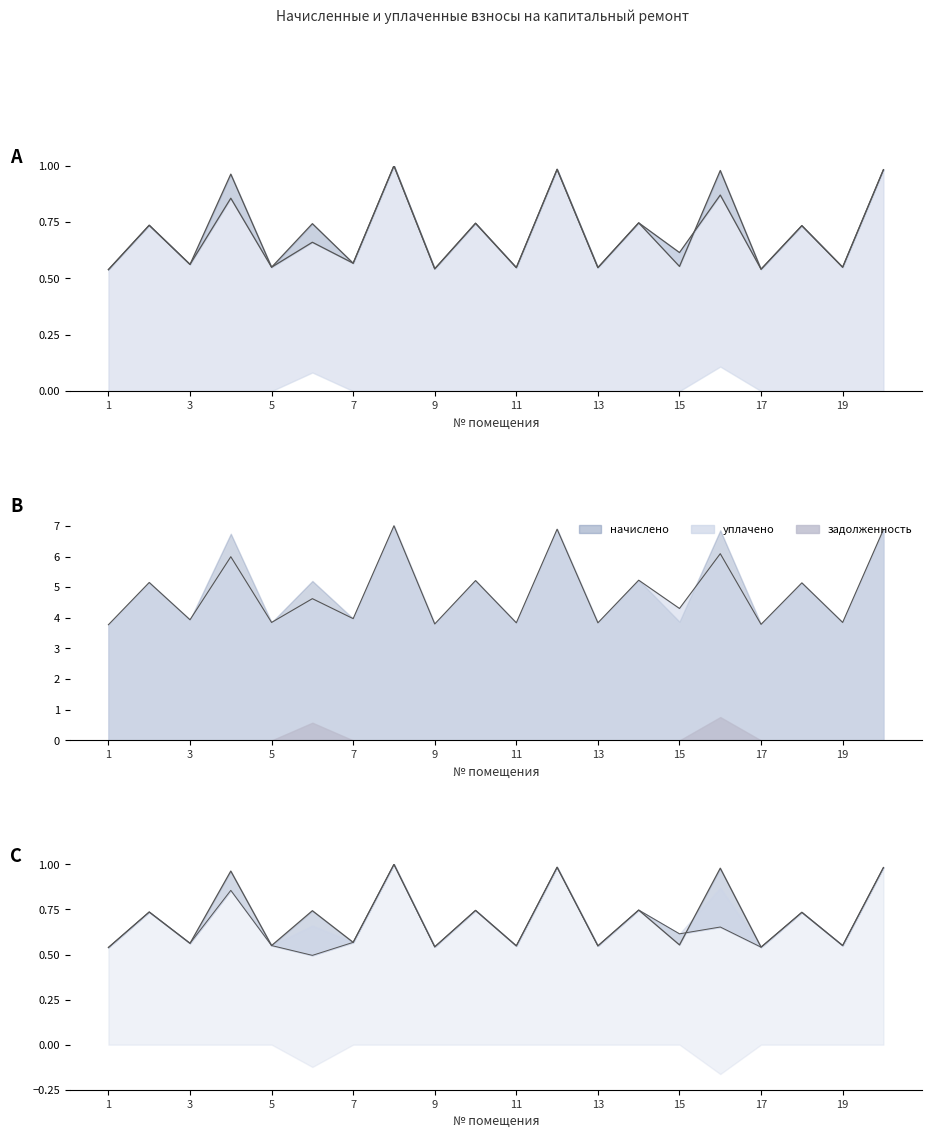

How many data points does each series have?

20